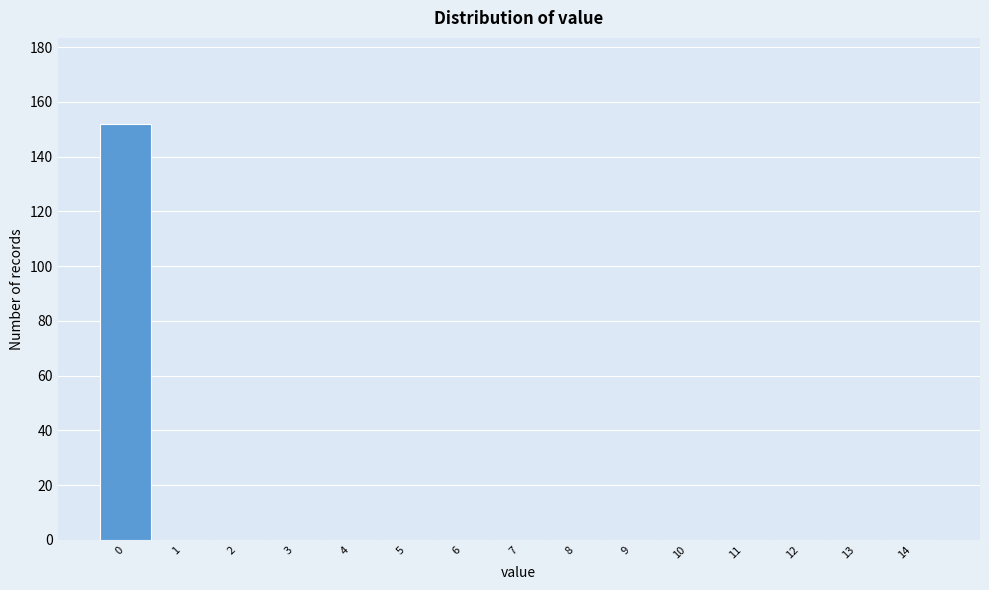

How tall is the bar that spans -0.5 to 0.5 on the x-axis? The values are not printed on the chart, so give them approximately, as read against the axis.

152